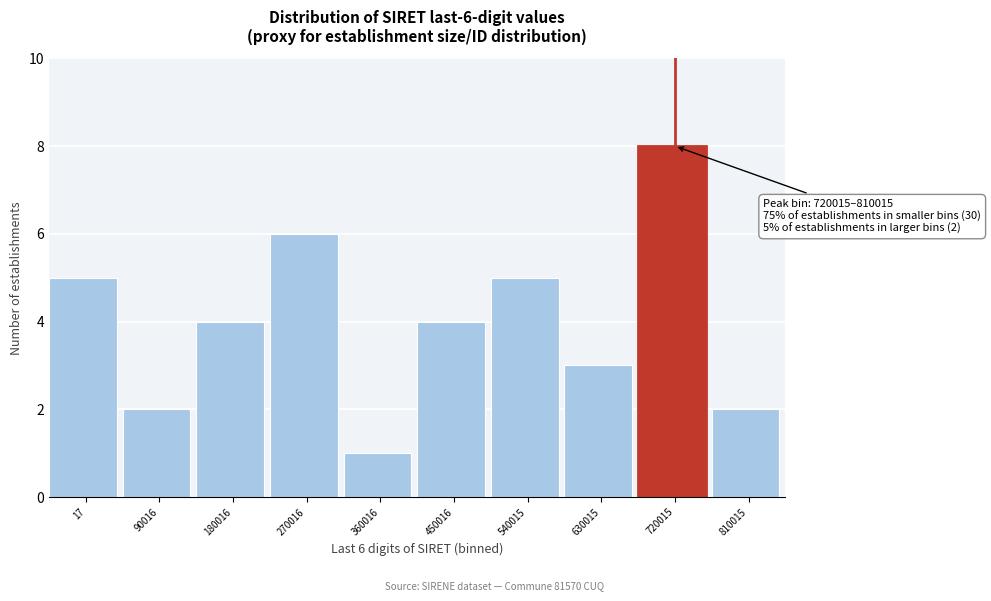

Reading left to right, extract all data points from this chart.

5	2	4	6	1	4	5	3	8	2